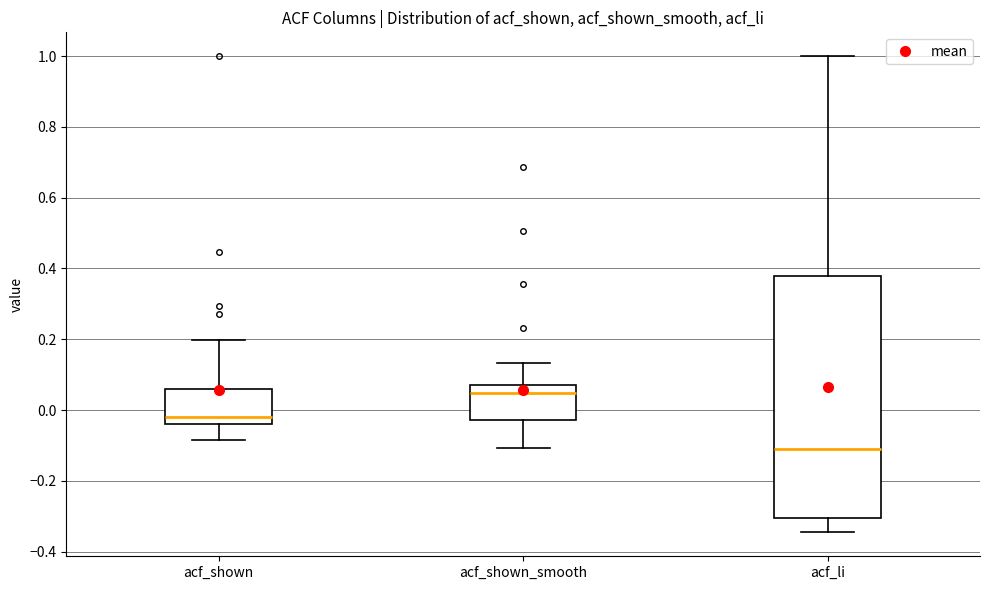

Which box has the highest median line?

acf_shown_smooth